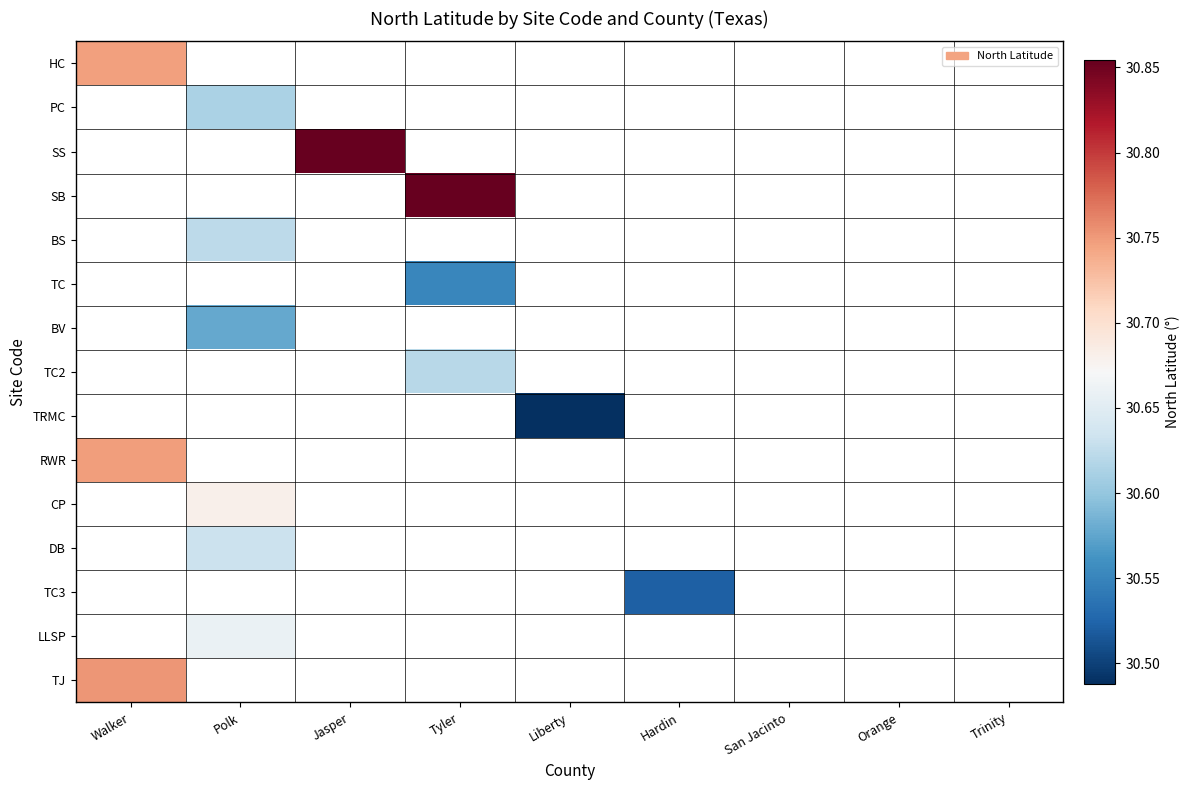

At how many categories does at least one series exceed 30?

6